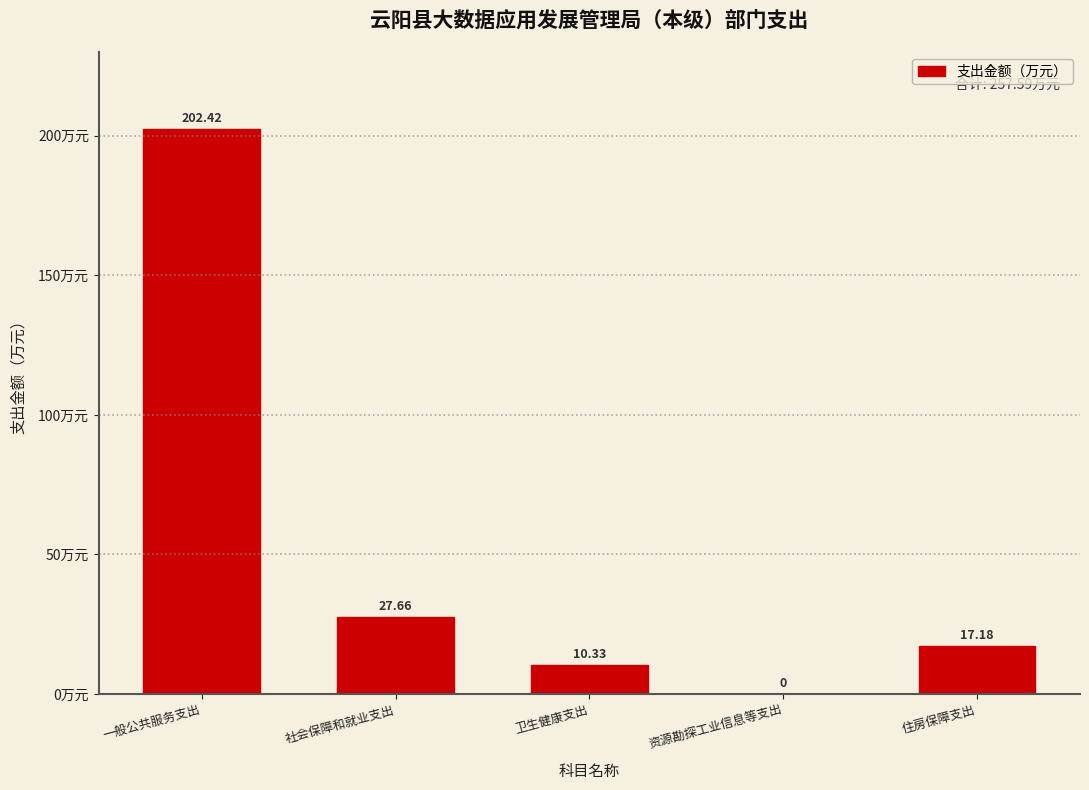

At which label is the value closest to 101?

社会保障和就业支出